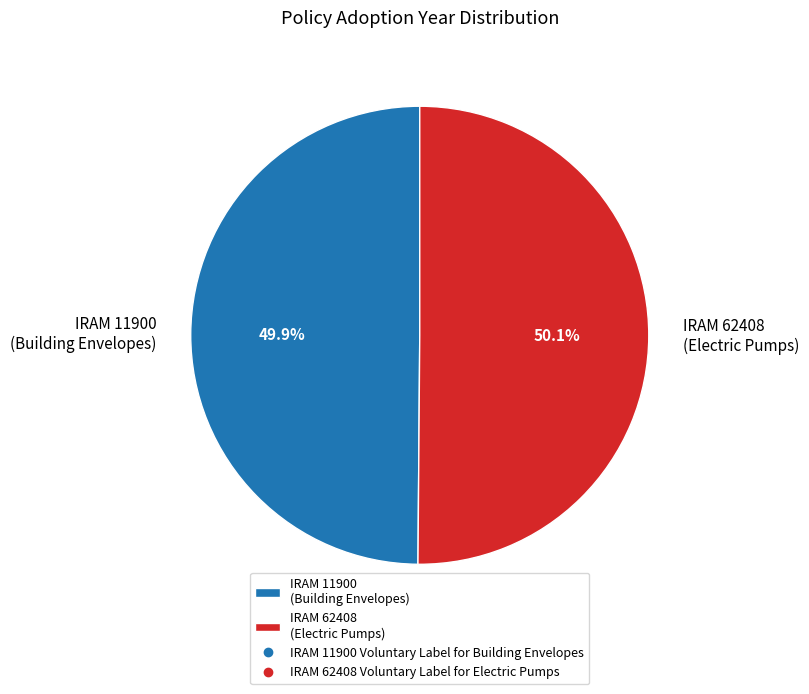

Combined, what portion of the pie is IRAM 11900 (Building Envelopes) and IRAM 62408 (Electric Pumps)?

100.0%